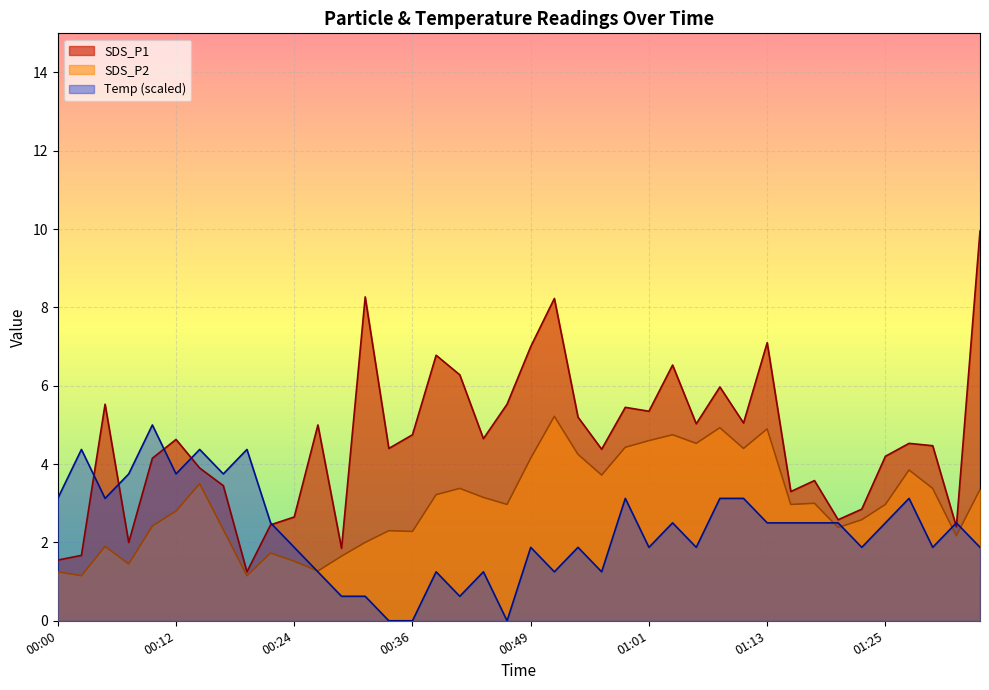

In Temp, how many points are higher than both neighbors (excluding endpoints)?

12